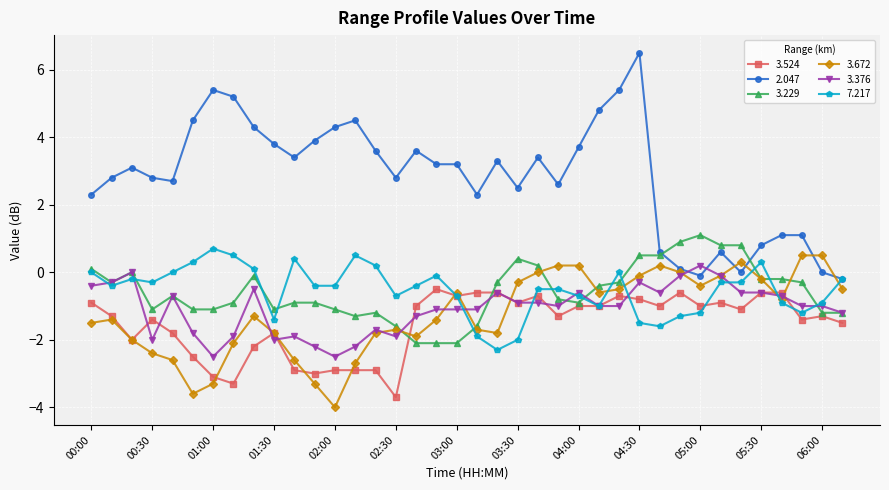

At how many categories does at least one series exceed 5?

4